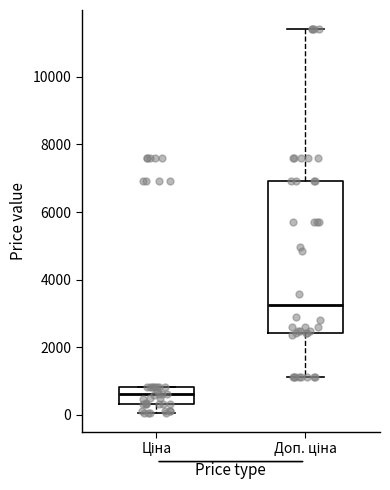

Reading left to right, transcribe this box plot: for each box, give where its median line is, the range the box spans, and where its two whiskers end, as read against the y-axis. The values are not printed on the chart, so give them approximately, as read against the axis.

Ціна: median 600, box 400 to 800, whiskers 0 to 800
Доп. ціна: median 3200, box 2400 to 7000, whiskers 1200 to 11400